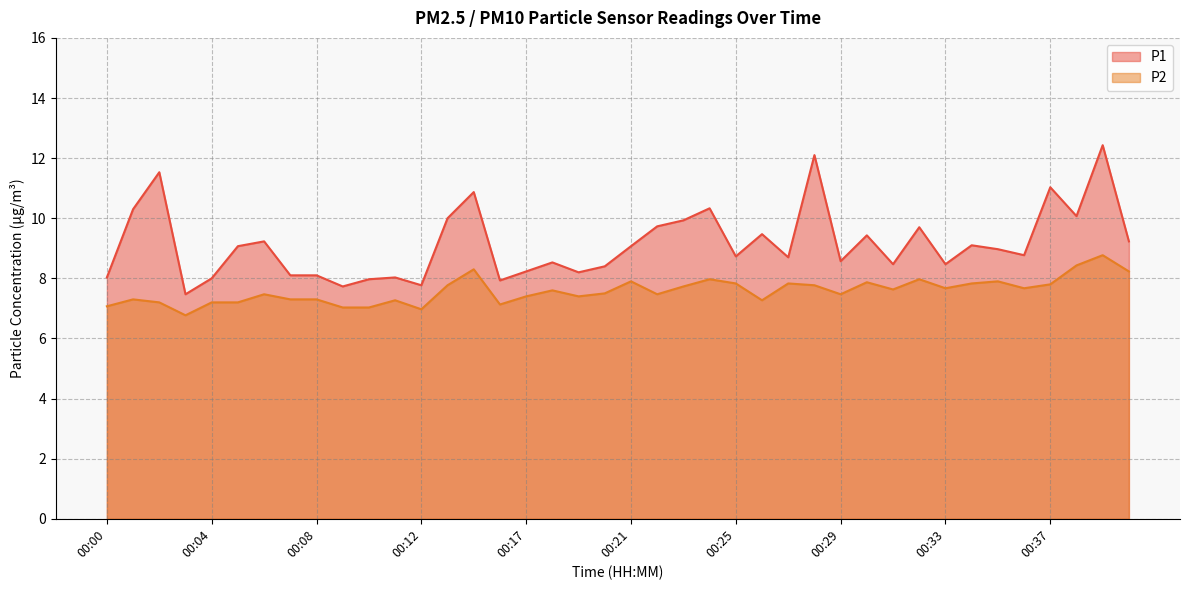

True or false: P2 has a value of 1.7 at 00:34.

False